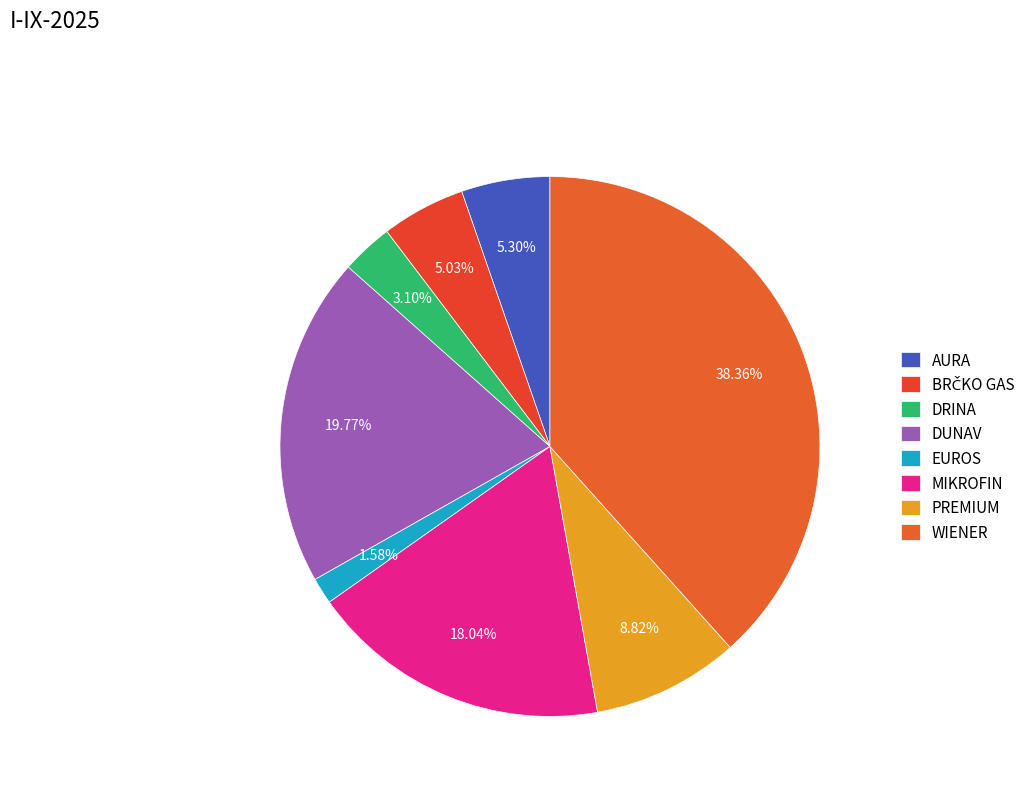

Is EUROS the majority of the pie?

No